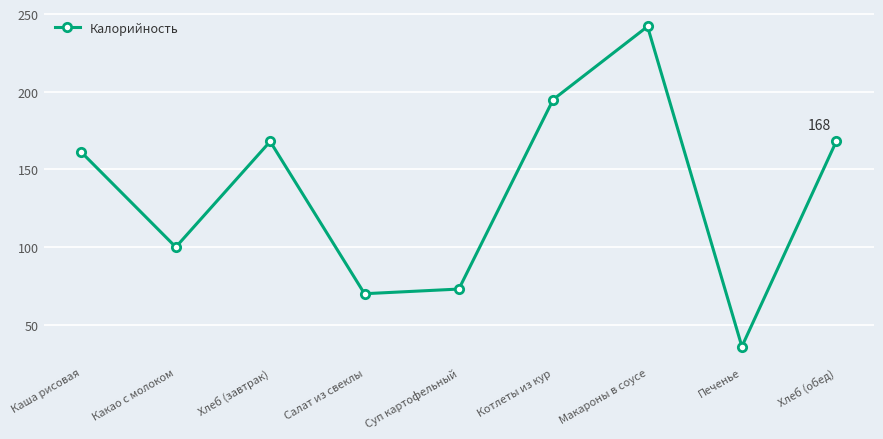

What is the approximate value at Хлеб (обед), to the nearest 50?

150